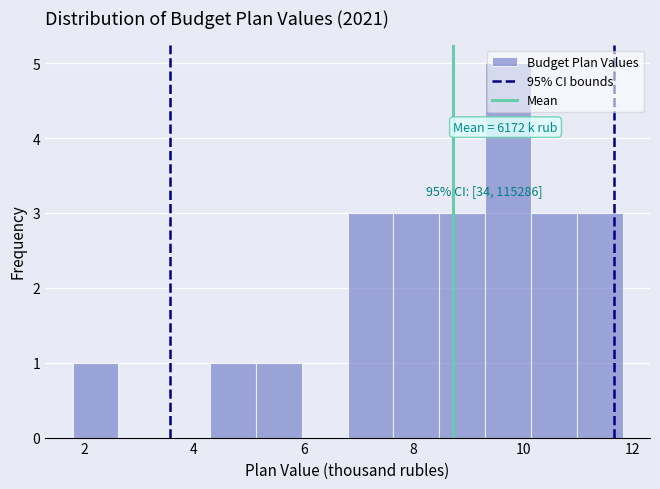

Which range on the x-axis has the tallest bar?

9.4 to 10.2